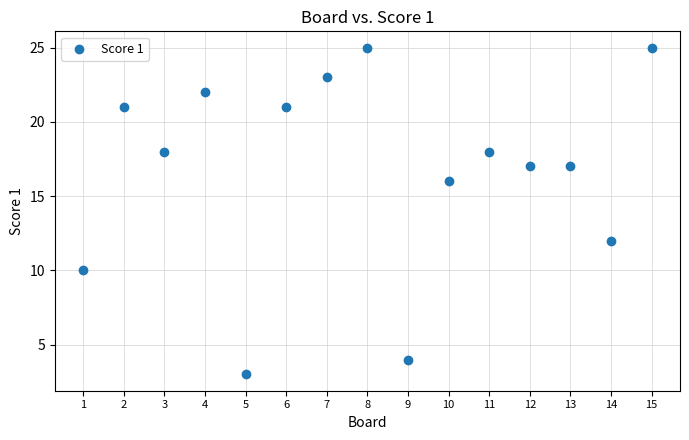

What is the range of Y values (max minus min)?

22